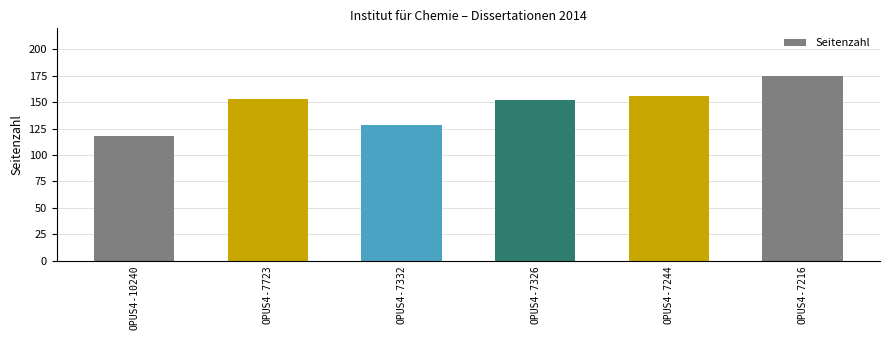

What is the greatest value displayed?

175